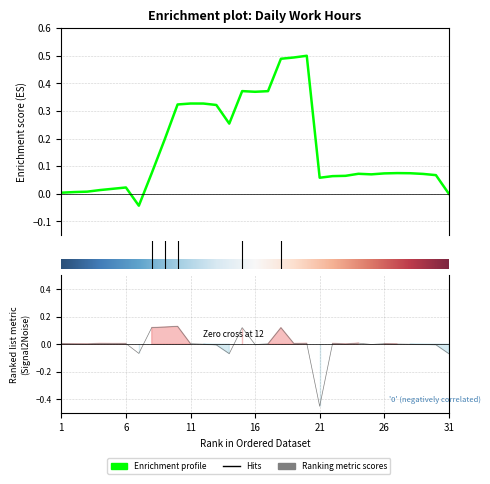

At which label does the data first exceed 0?

1